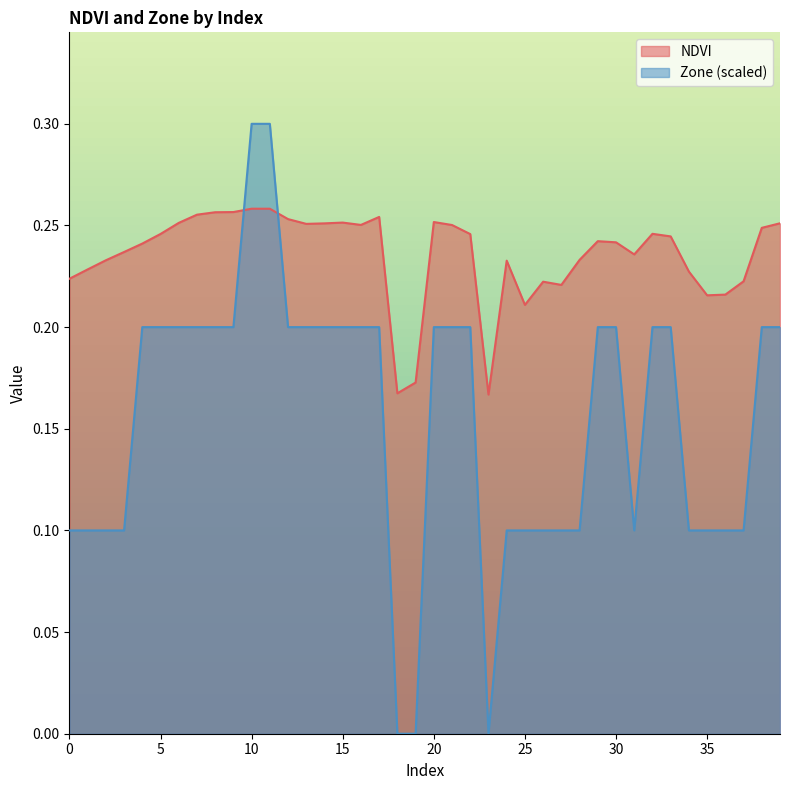

Is the value of NDVI at 14 greater than the value of Zone at 37?

Yes